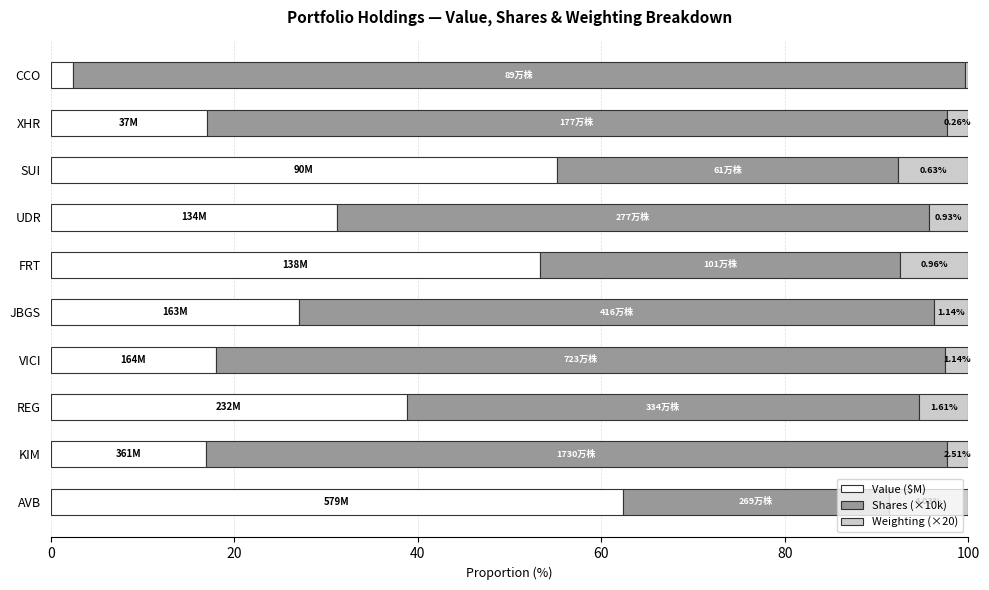

What is the total value across all series at KIM?

100.0